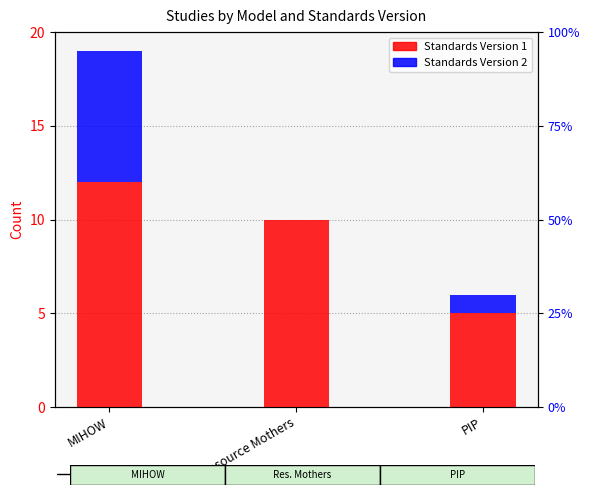

What is the highest value of the Standards Version 2 series?

7